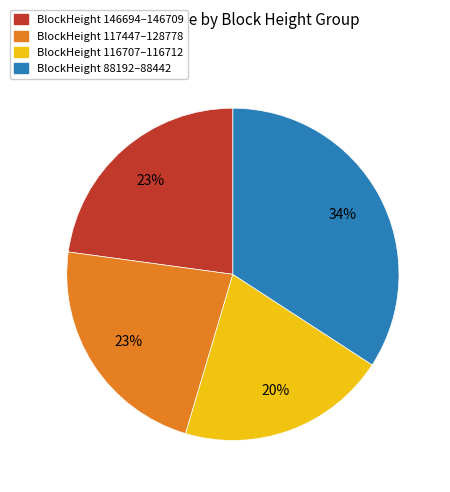

Which slice is the largest?

BlockHeight 88192–88442